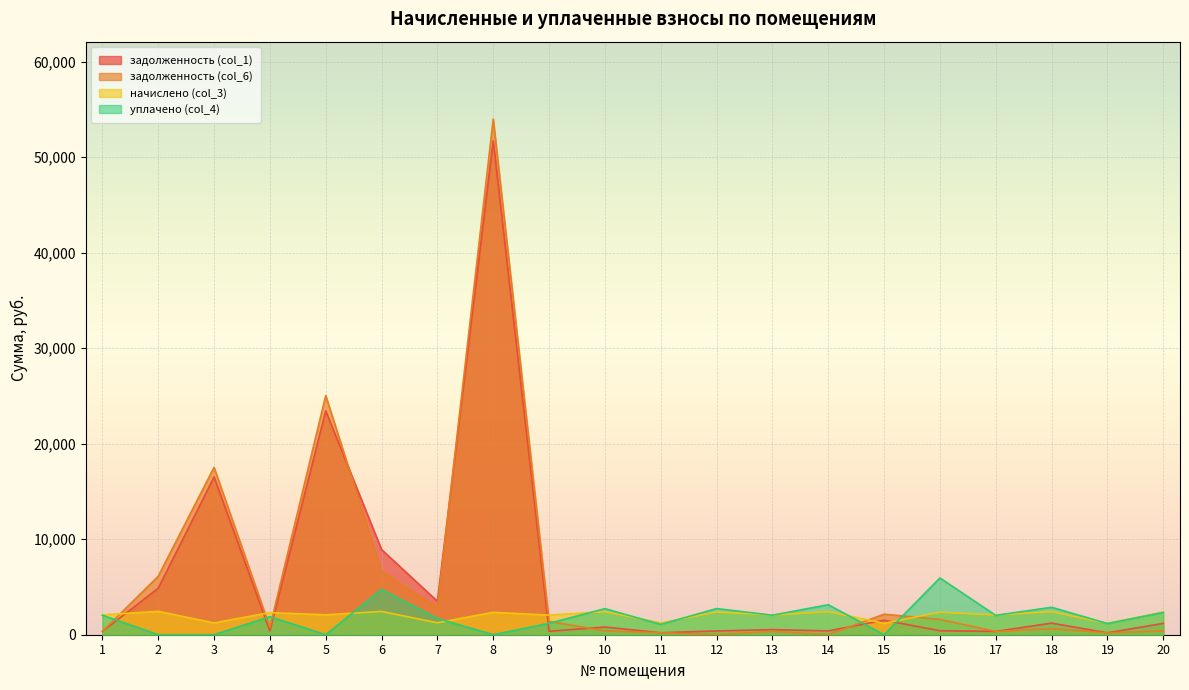

Rank the series by their maximum value, from lowest to highest.

начислено (col_3), уплачено (col_4), задолженность (col_1), задолженность (col_6)